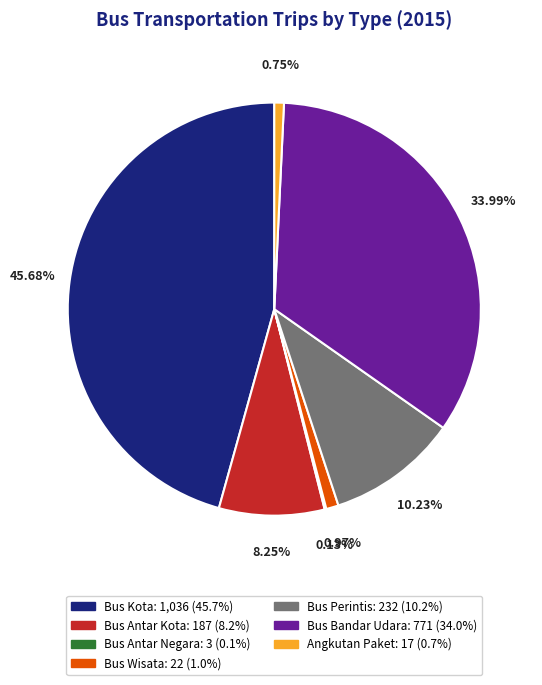

Does any single category account for the majority?

No